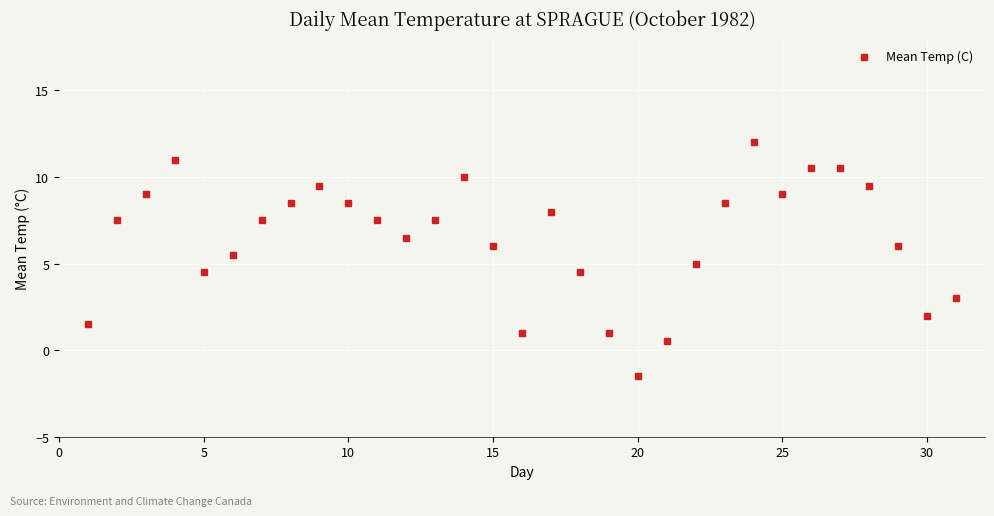

What is the range of X values (max minus min)?

30.0